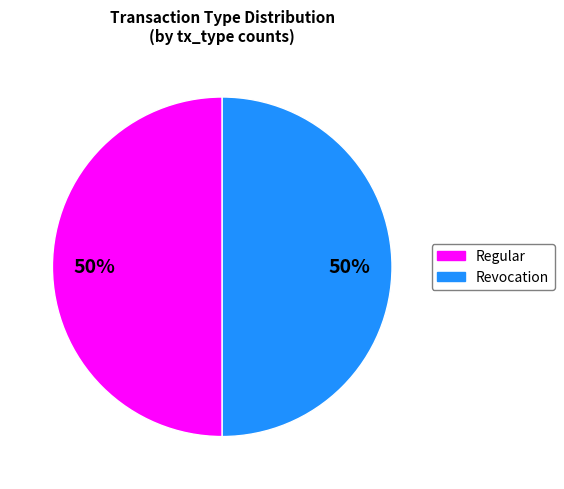

To the nearest percent, what portion does Revocation represent?

50%